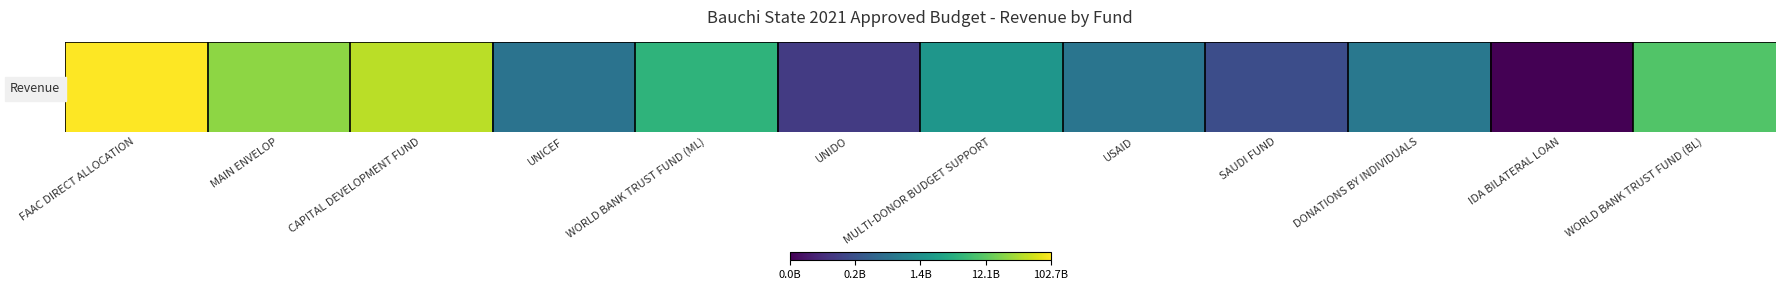

What is the change in value from UNICEF to UNIDO?

-0.8